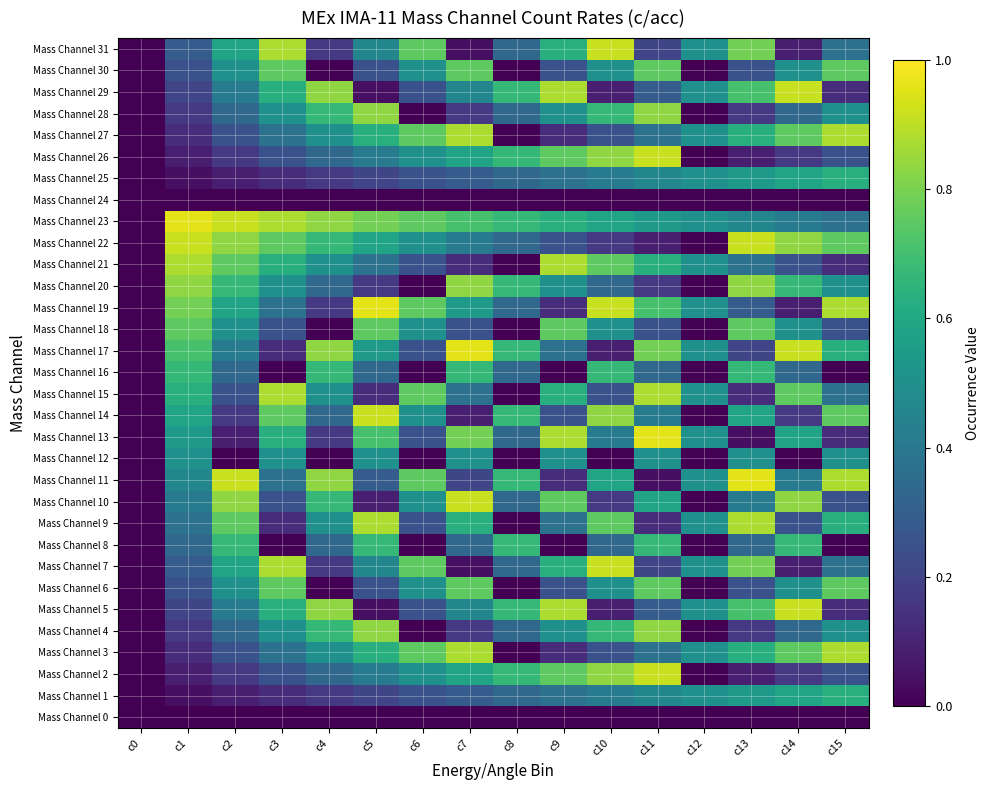

List the series in order of their peak value, lowest first.

Mass Channel 0, Mass Channel 24, Mass Channel 12, Mass Channel 1, Mass Channel 25, Mass Channel 8, Mass Channel 16, Mass Channel 6, Mass Channel 18, Mass Channel 30, Mass Channel 4, Mass Channel 20, Mass Channel 28, Mass Channel 3, Mass Channel 9, Mass Channel 15, Mass Channel 21, Mass Channel 27, Mass Channel 2, Mass Channel 5, Mass Channel 7, Mass Channel 10, Mass Channel 14, Mass Channel 22, Mass Channel 26, Mass Channel 29, Mass Channel 31, Mass Channel 11, Mass Channel 13, Mass Channel 17, Mass Channel 19, Mass Channel 23